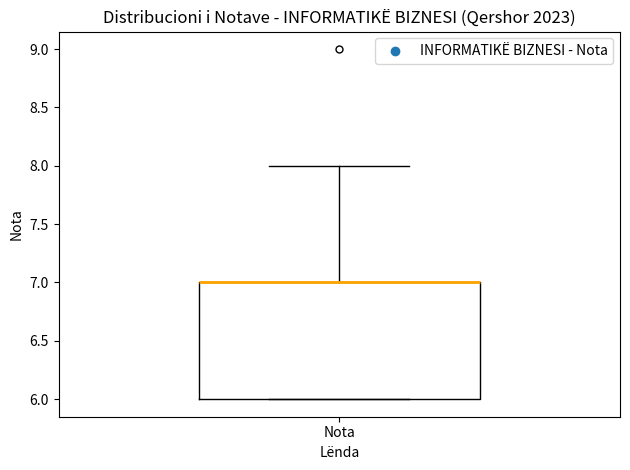

Read this box plot against the y-axis: the position of the median line, the range covered by the box, and the ends of both whiskers. The values are not printed on the chart, so give them approximately, as read against the axis.

median 7 (drawn on the box's upper edge), box 6 to 7, whiskers 6 to 8